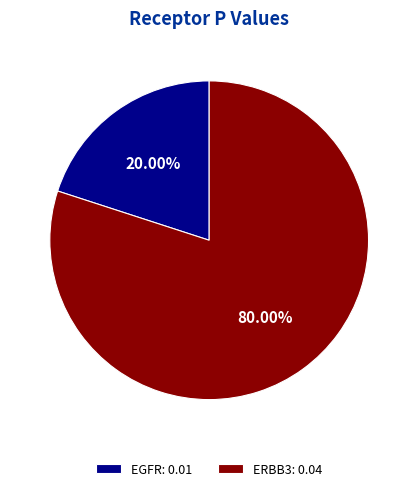

What percentage is NOT represented by EGFR?

80.0%